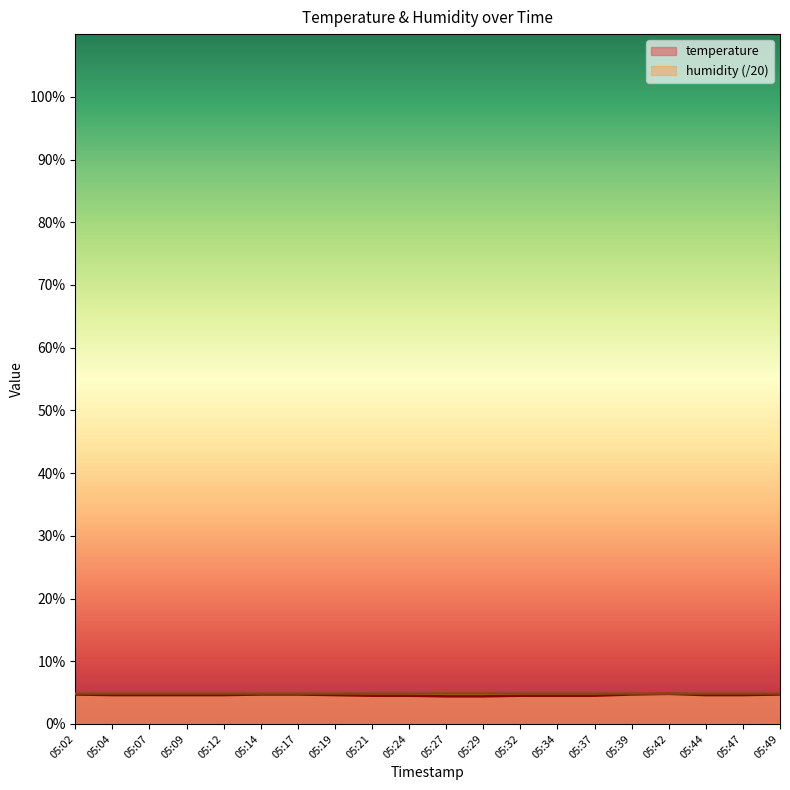

True or false: the data has more than 2 interior local peaks.

False